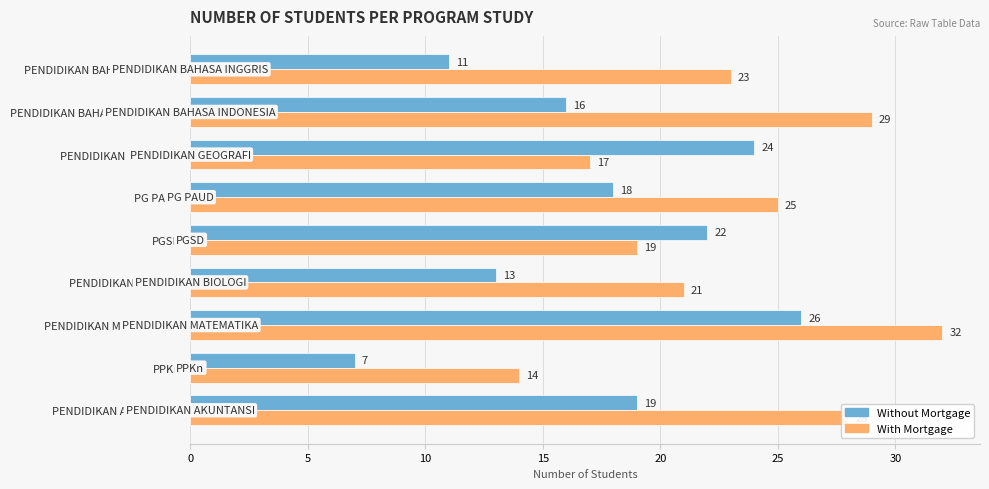

Count the number of data series in this chart.

2